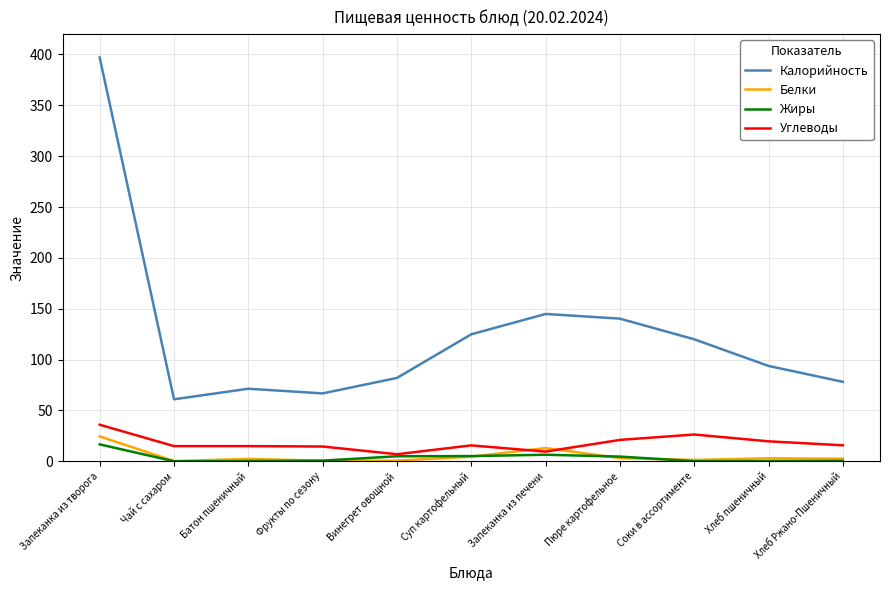

What is the sum of the Белки values at Винегрет овощной and Хлеб пшеничный?

3.7